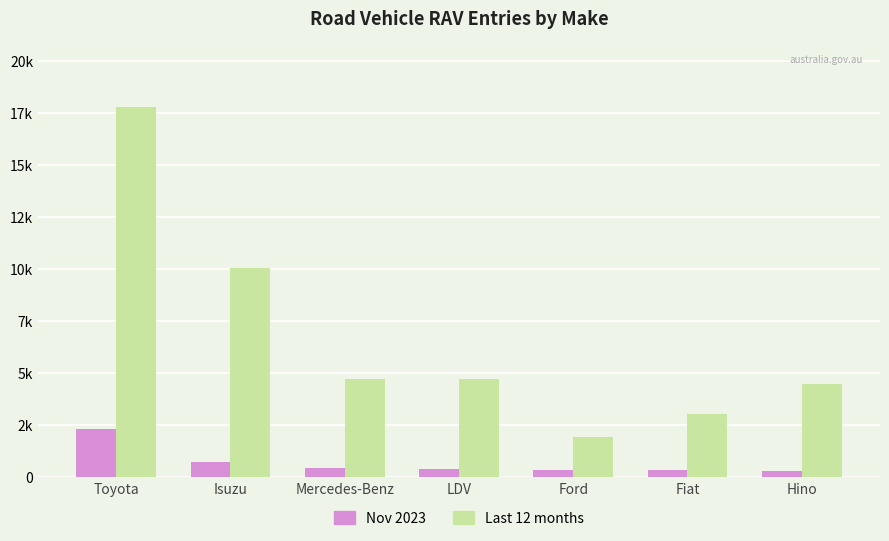

Are the bars grouped side by side (vs. stacked)?

Yes